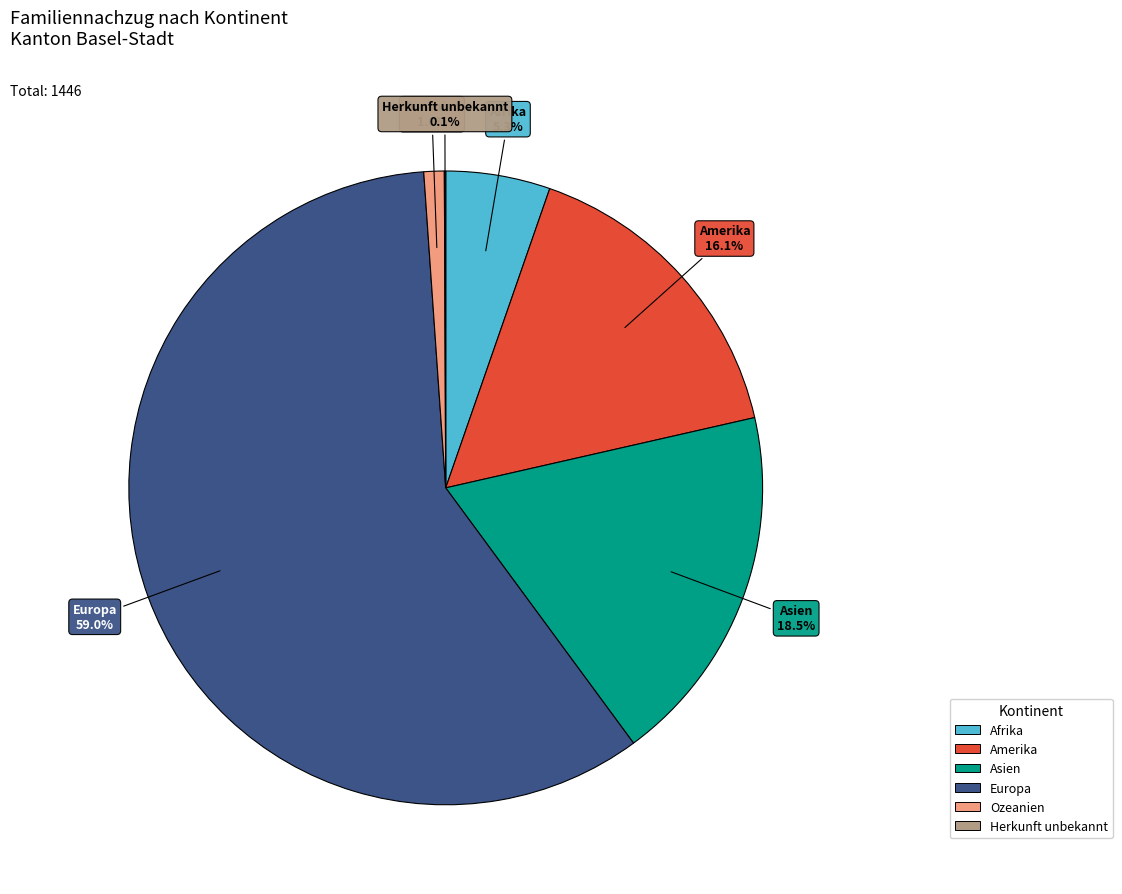

True or false: Amerika accounts for 16% of the total.

True